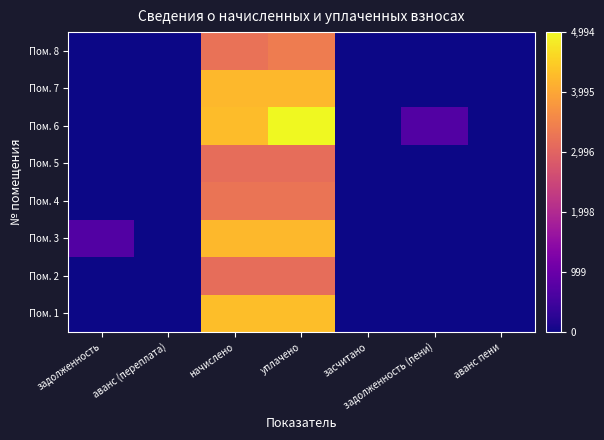

Which series has the widest spread of values?

Пом. 6